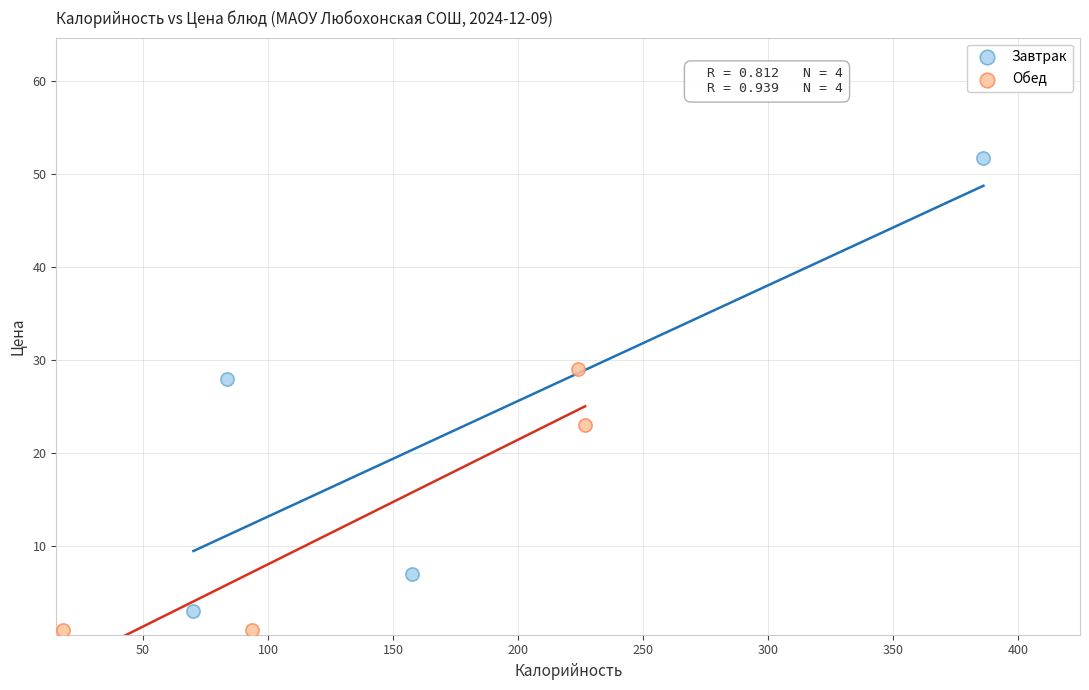

Which series has the largest Y range (max minus min)?

Завтрак